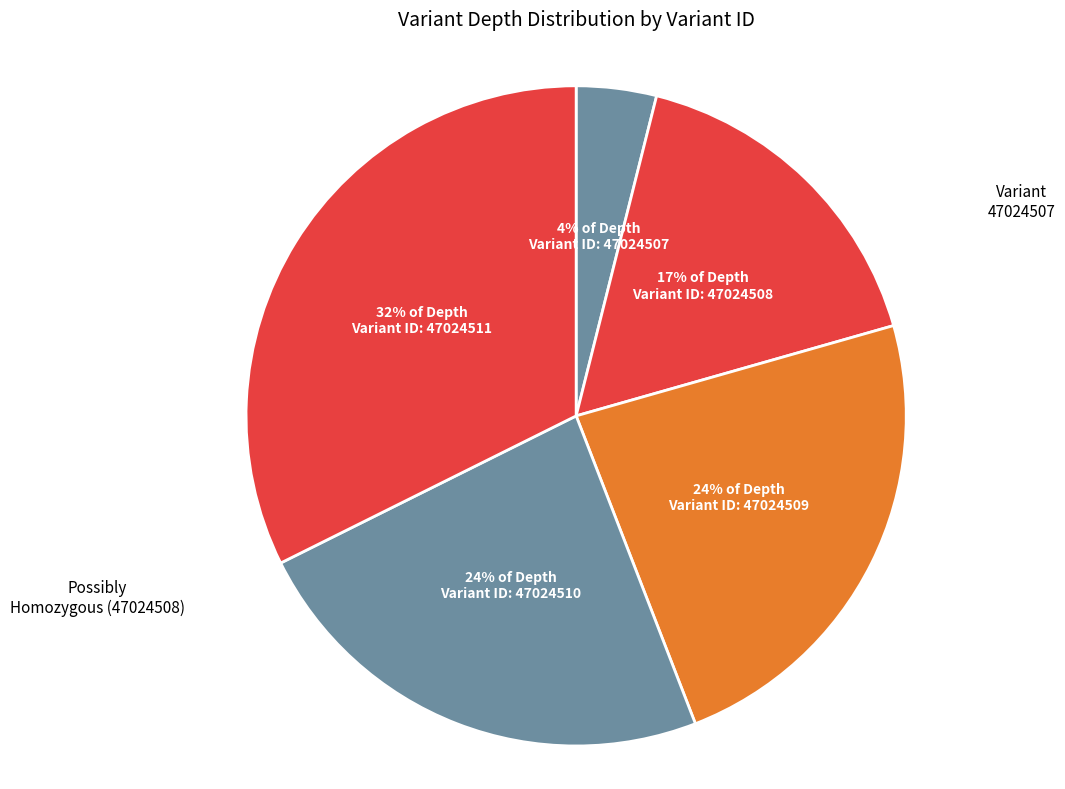

How many segments does this pie chart have?

5